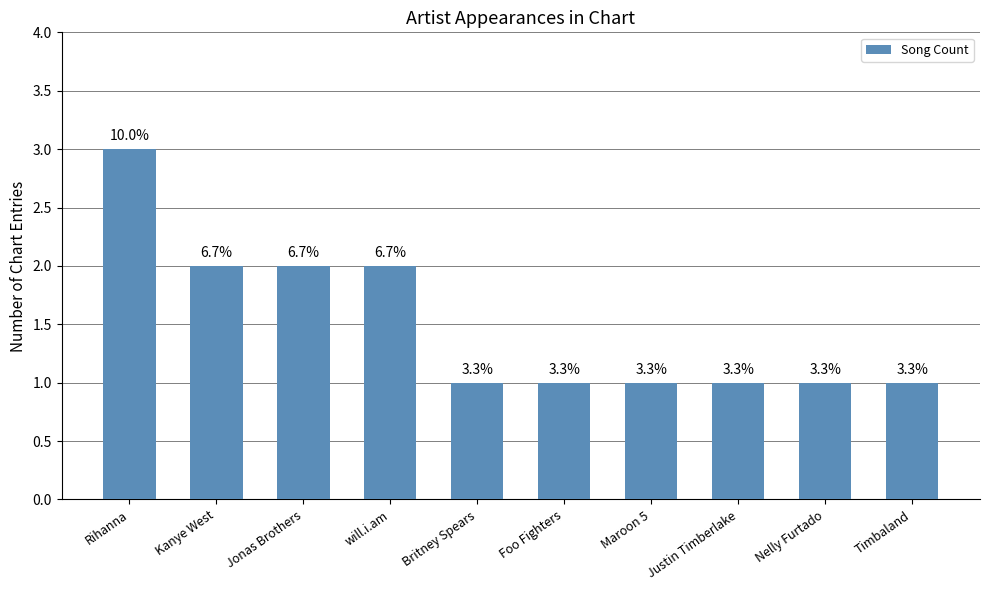

The chart shows a value of 2 at Justin Timberlake. True or false?

False